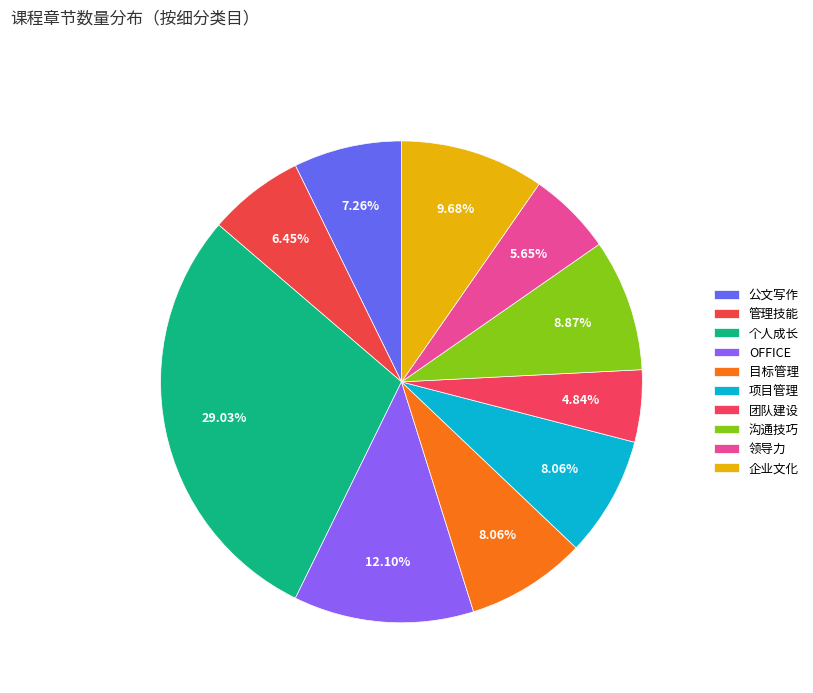

To the nearest percent, what portion does 个人成长 represent?

29%